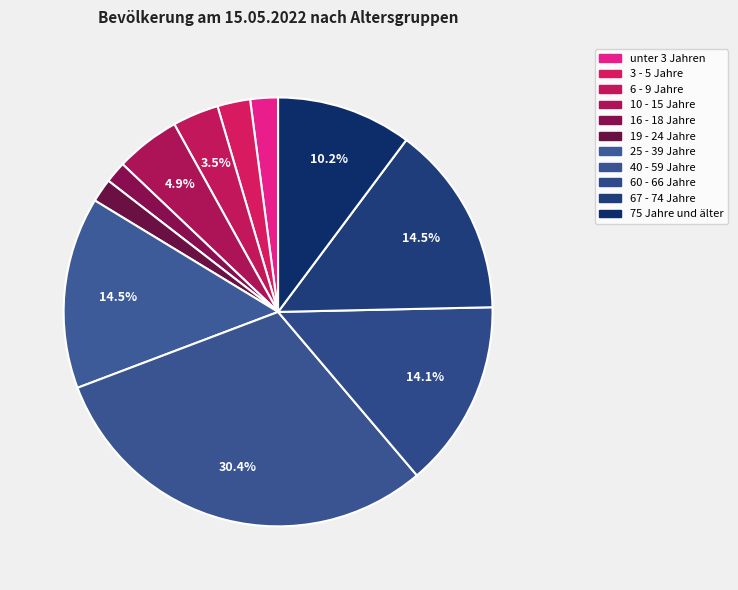

Does 6 - 9 Jahre represent more than half of the total?

No